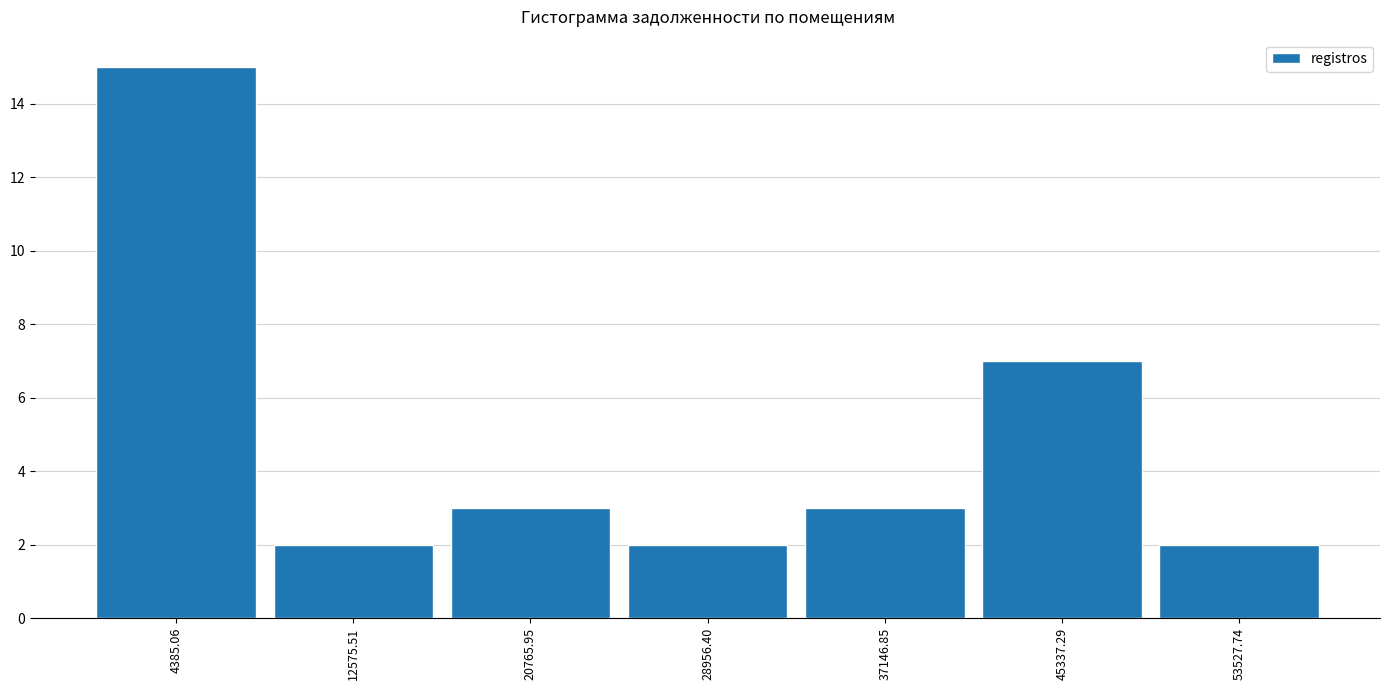

Over which range of the x-axis is the bar tallest?

0 to 8000